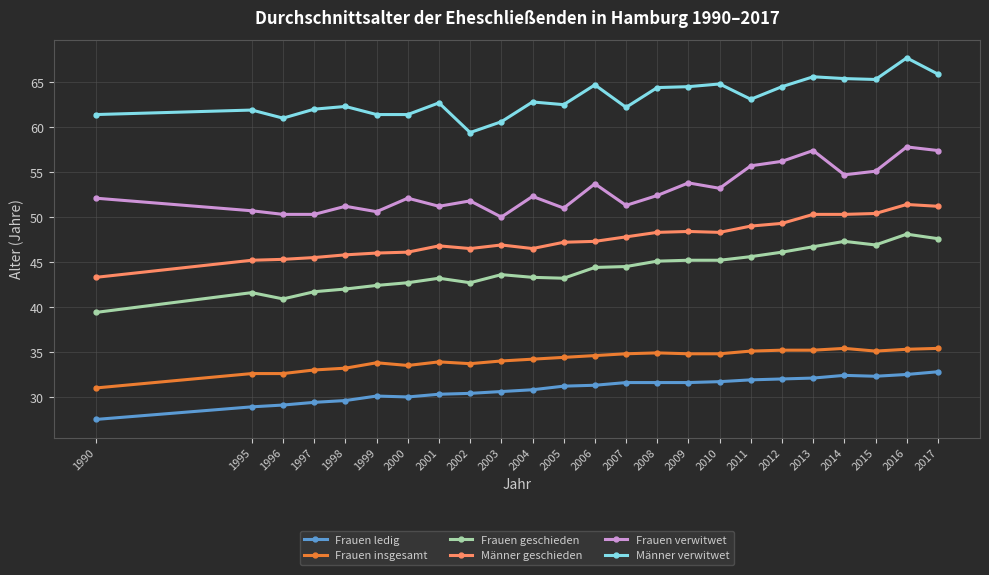

What is the value of the Männer verwitwet point at the 22nd from the left?

65.3